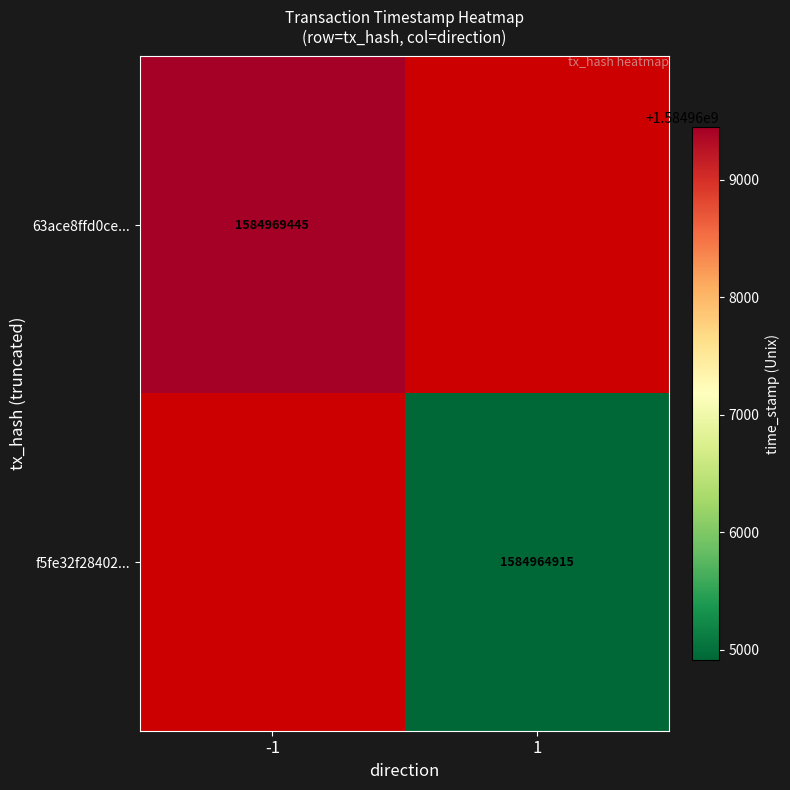

True or false: 63ace8ffd0ce... has a value of 502019258 at -1.

False